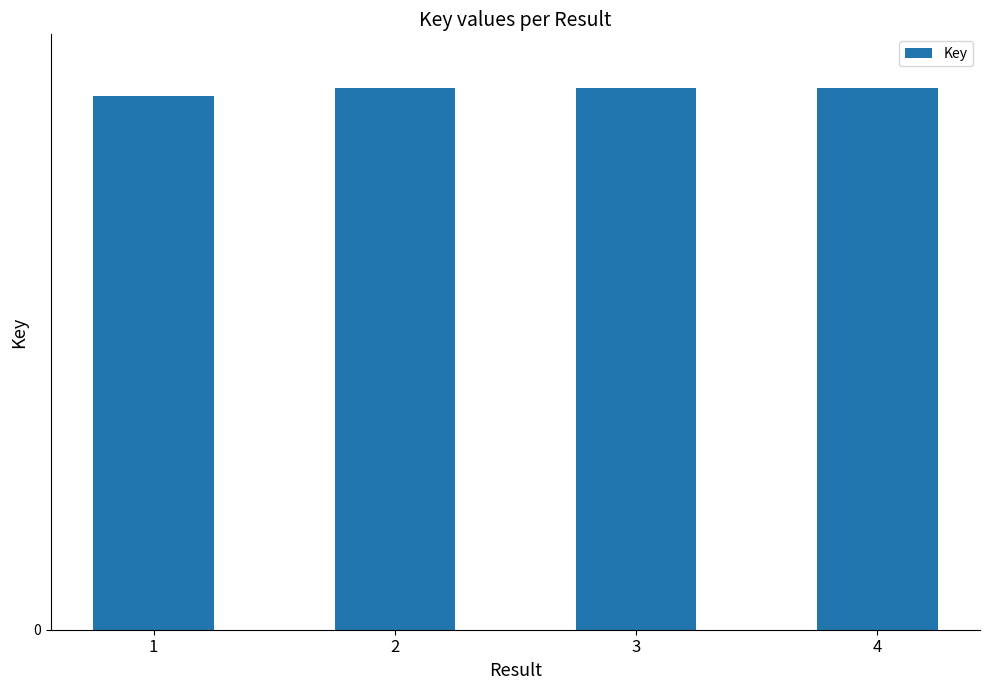

Does the chart contain any negative values?

No